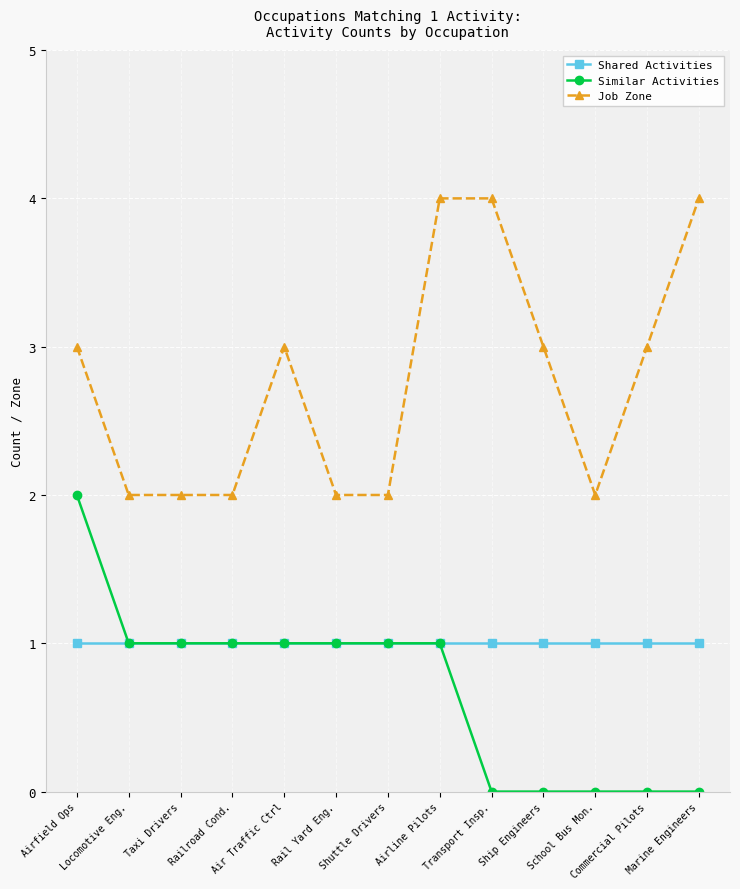

Reading left to right, transcribe all the data shown in this chart.

Shared Activities: Airfield Ops=1	Locomotive Eng.=1	Taxi Drivers=1	Railroad Cond.=1	Air Traffic Ctrl=1	Rail Yard Eng.=1	Shuttle Drivers=1	Airline Pilots=1	Transport Insp.=1	Ship Engineers=1	School Bus Mon.=1	Commercial Pilots=1	Marine Engineers=1
Similar Activities: Airfield Ops=2	Locomotive Eng.=1	Taxi Drivers=1	Railroad Cond.=1	Air Traffic Ctrl=1	Rail Yard Eng.=1	Shuttle Drivers=1	Airline Pilots=1	Transport Insp.=0	Ship Engineers=0	School Bus Mon.=0	Commercial Pilots=0	Marine Engineers=0
Job Zone: Airfield Ops=3	Locomotive Eng.=2	Taxi Drivers=2	Railroad Cond.=2	Air Traffic Ctrl=3	Rail Yard Eng.=2	Shuttle Drivers=2	Airline Pilots=4	Transport Insp.=4	Ship Engineers=3	School Bus Mon.=2	Commercial Pilots=3	Marine Engineers=4